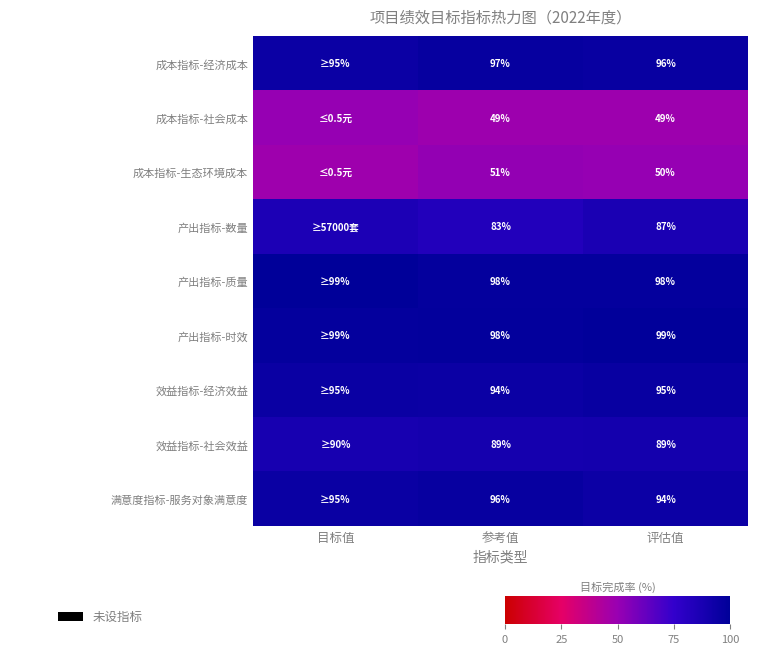

Is the value of 满意度指标-服务对象满意度 at 参考值 greater than the value of 成本指标-经济成本 at 参考值?

No